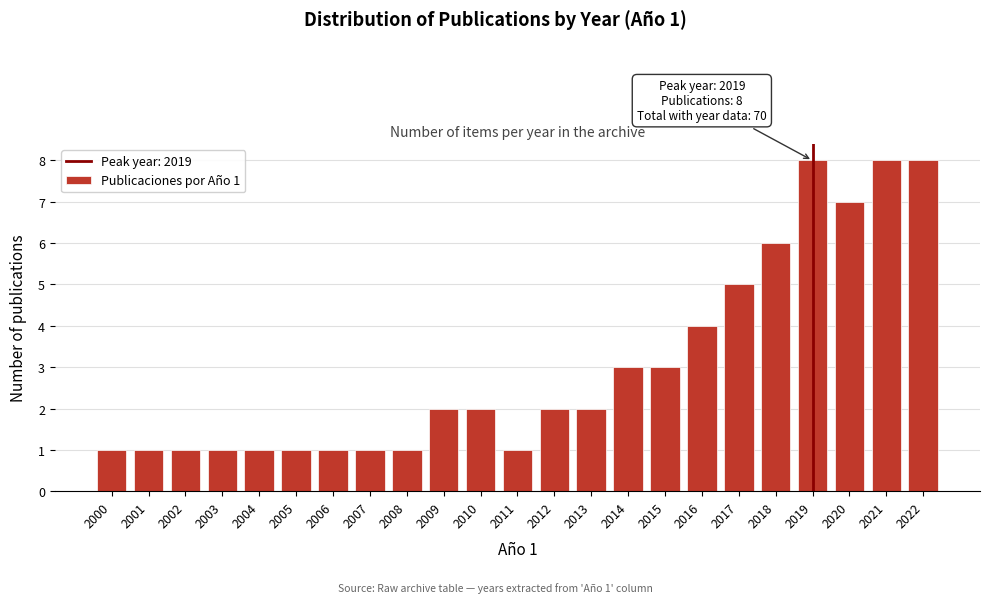

Reading right to left, extract all data points from this chart.

8	8	7	8	6	5	4	3	3	2	2	1	2	2	1	1	1	1	1	1	1	1	1